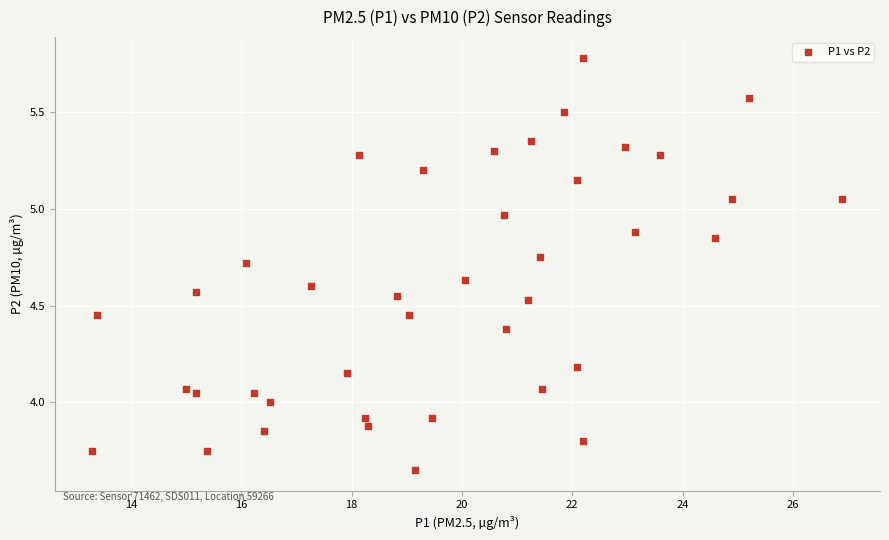

What is the range of X values (max minus min)?

13.6